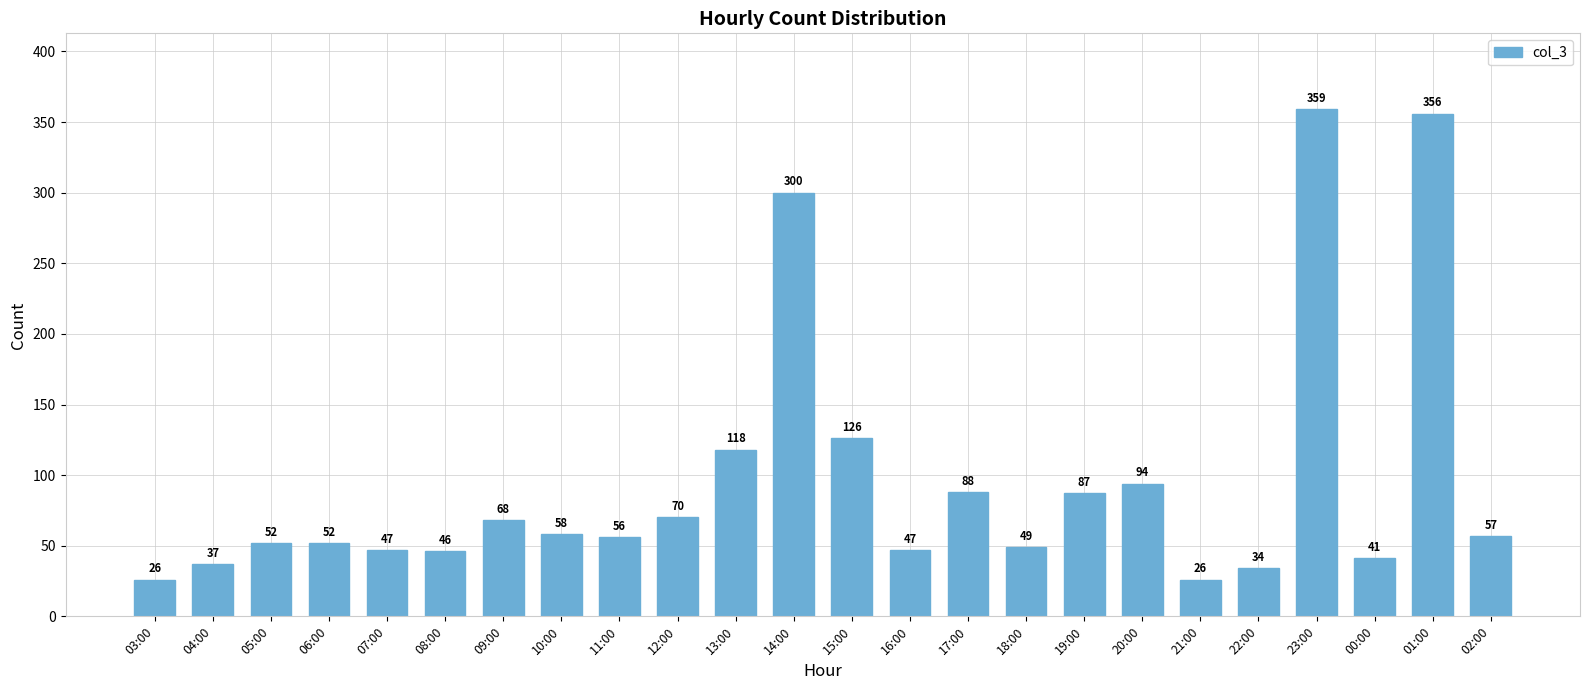

What is the minimum value shown in the chart?

26